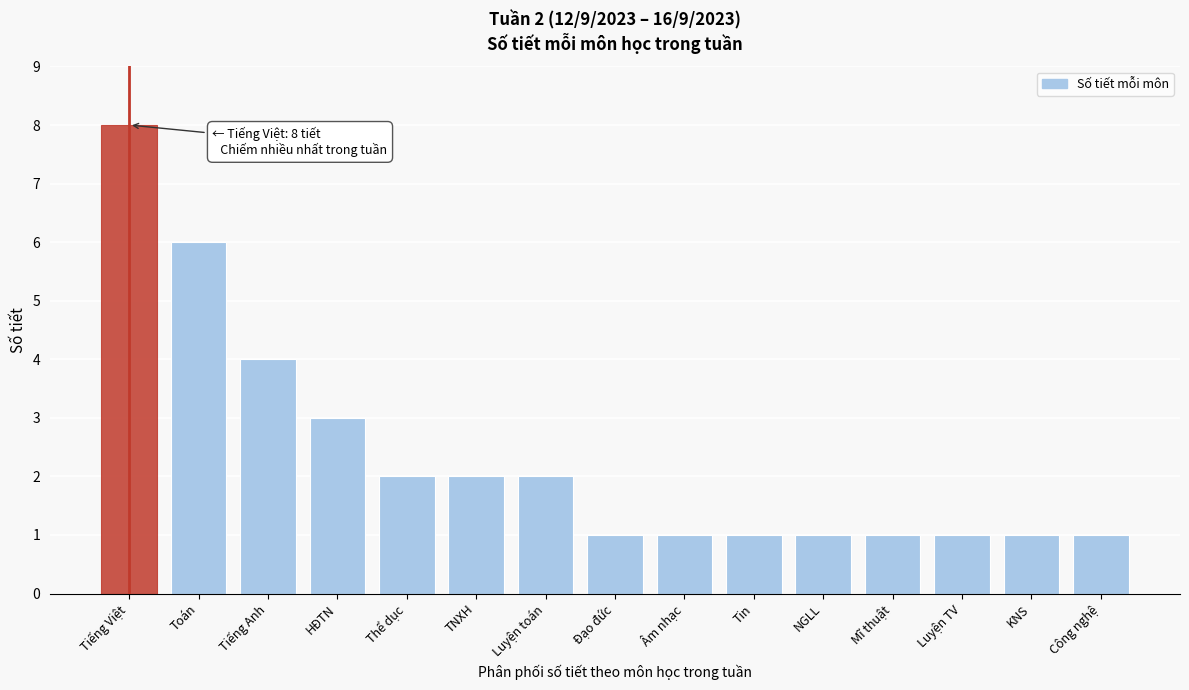

Reading right to left, list all the values displayed in this chart.

Công nghệ=1	KNS=1	Luyện TV=1	Mĩ thuật=1	NGLL=1	Tin=1	Âm nhạc=1	Đạo đức=1	Luyện toán=2	TNXH=2	Thể dục=2	HĐTN=3	Tiếng Anh=4	Toán=6	Tiếng Việt=8